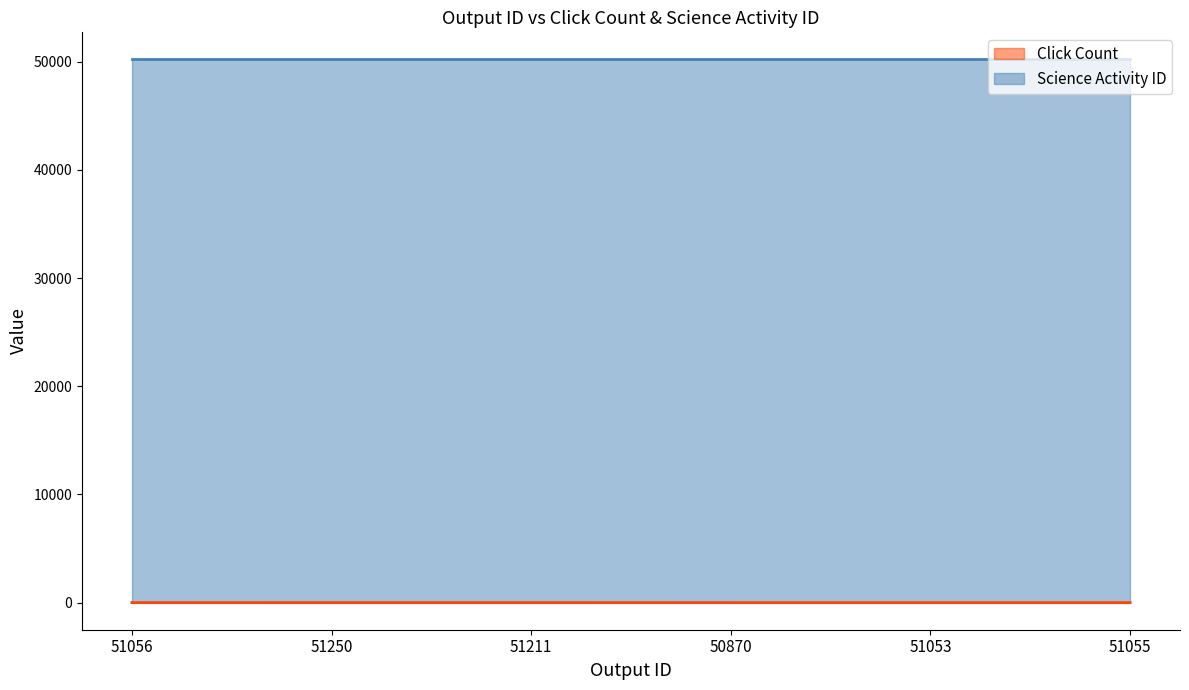

What is the sum of all values?

2